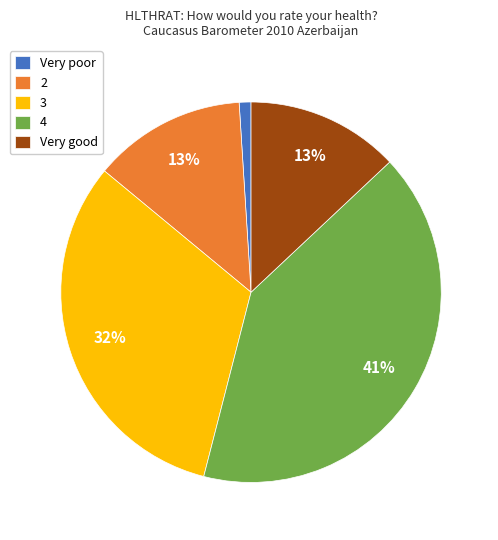

Is there a majority slice in this chart?

No